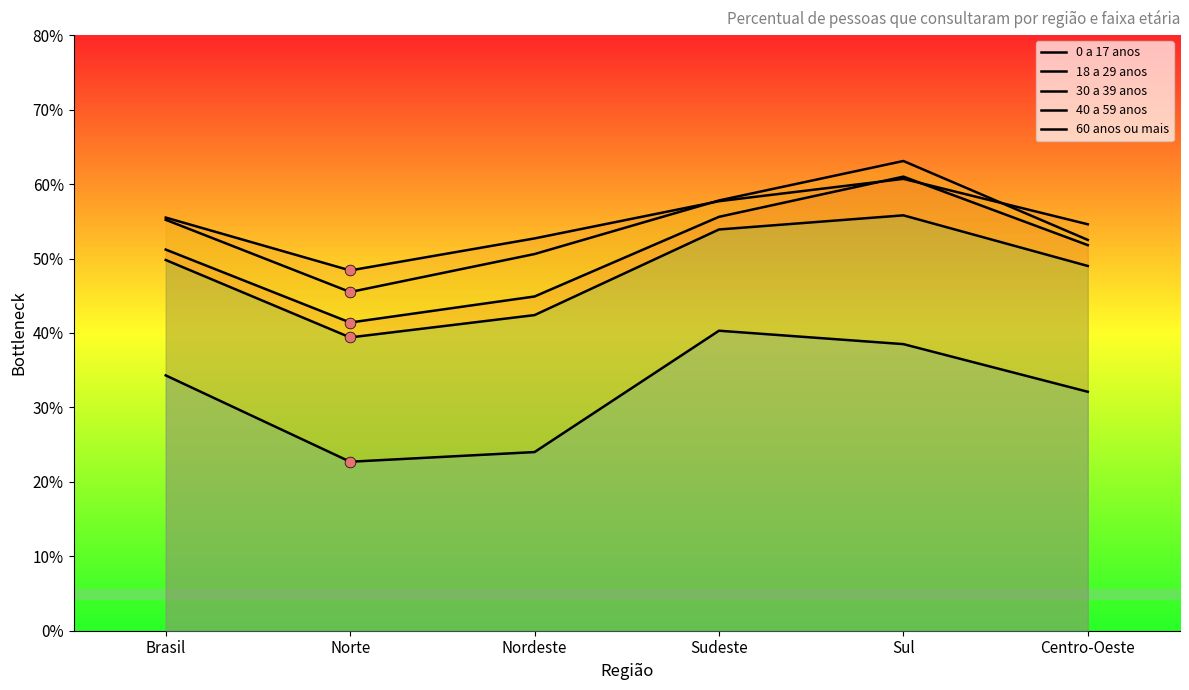

Which series has the widest spread of Y values?

0 a 17 anos